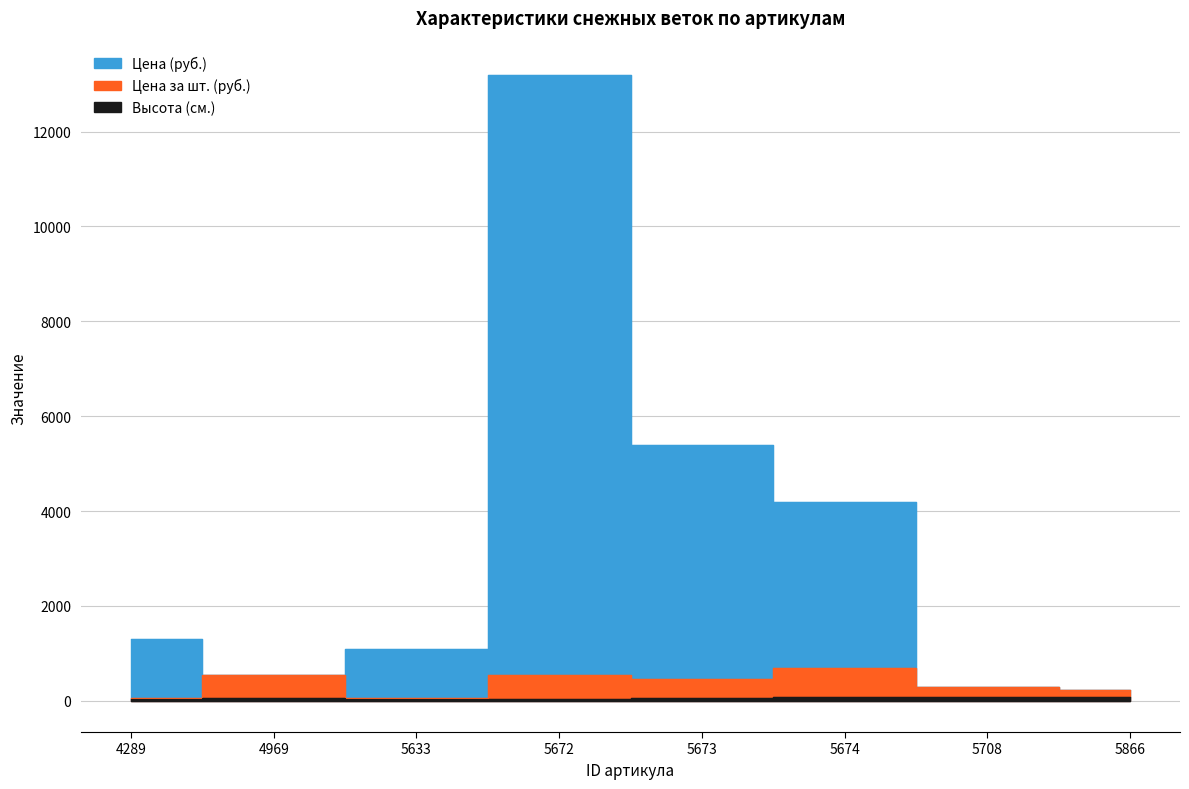

True or false: Высота (см.) and Цена (руб.) cross at least once.

False